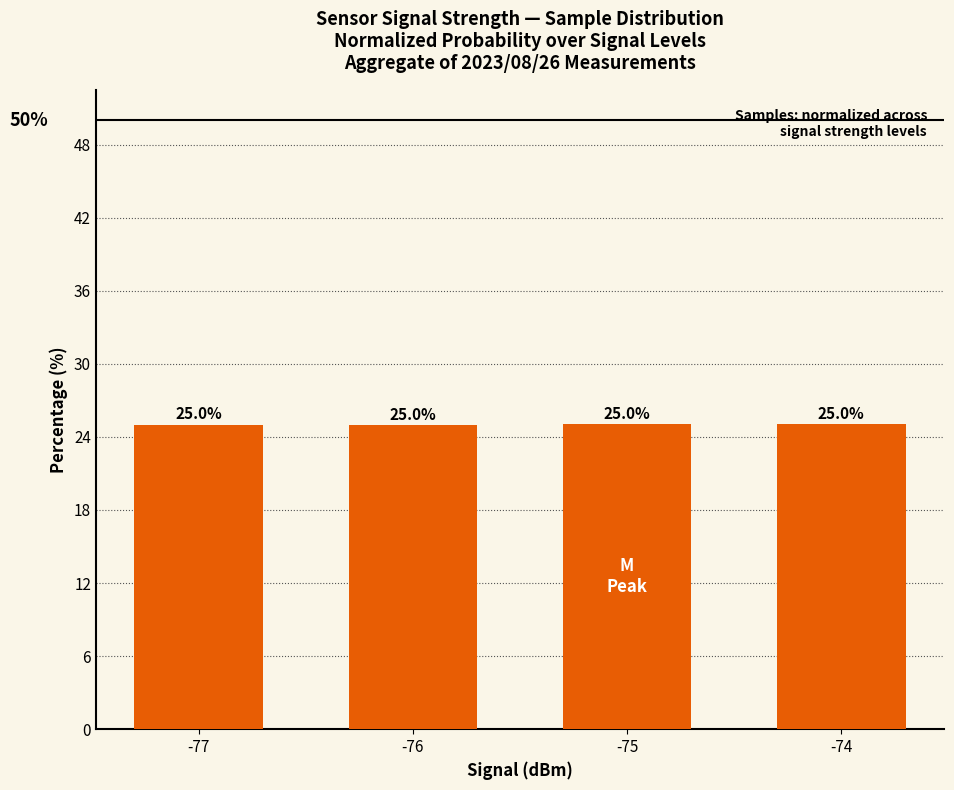

Reading left to right, what are all the values shown in this chart?

-77=25.0	-76=25.0	-75=25.0	-74=25.0